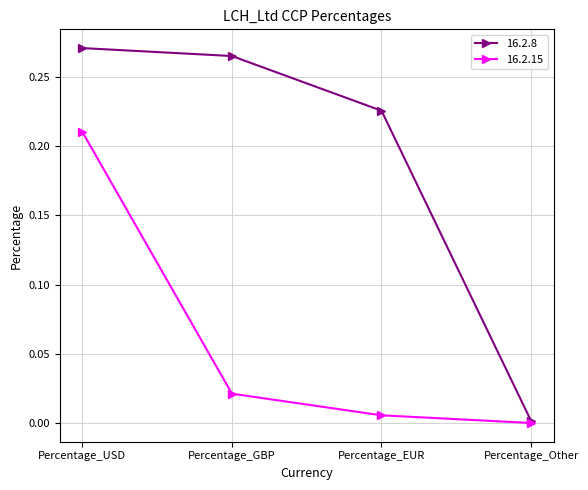

Rank the series by their average value, from lowest to highest.

16.2.15, 16.2.8